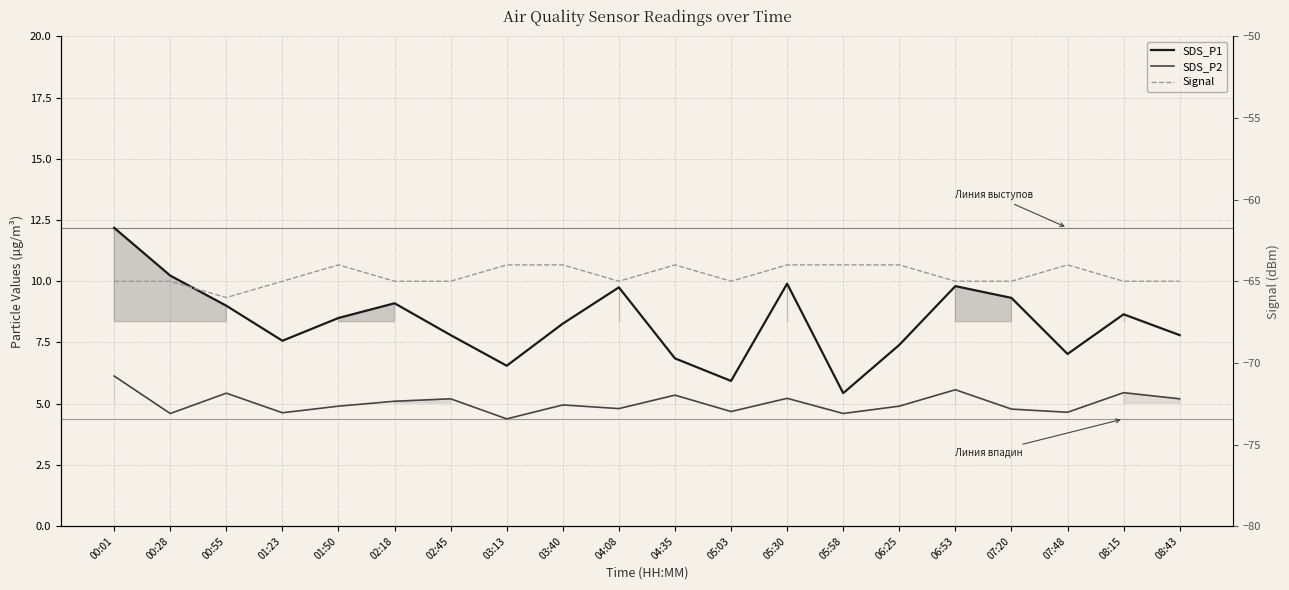

At which label does Signal reach its peak?

01:50